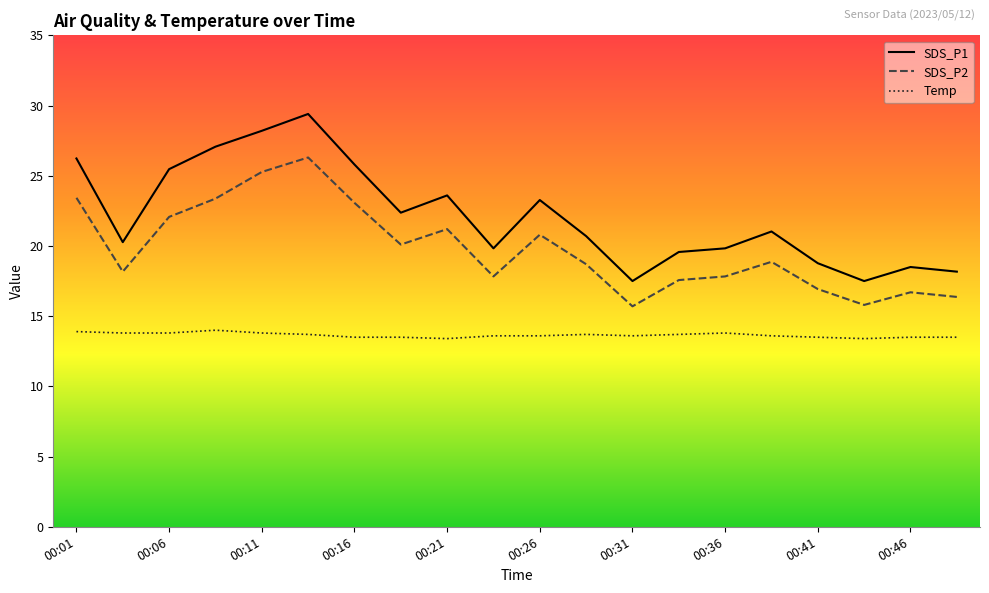

What is the minimum value for SDS_P1?

17.5